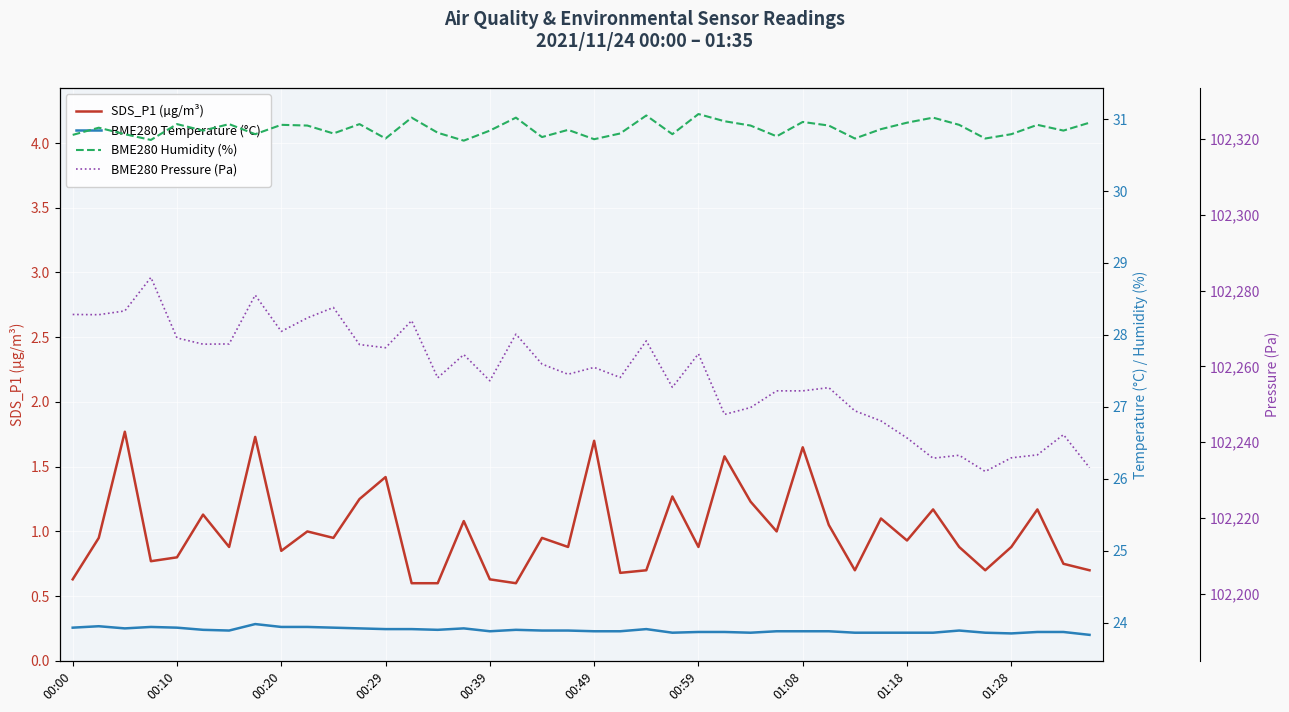

What is the highest value of the SDS_P1 (µg/m³) series?

1.8